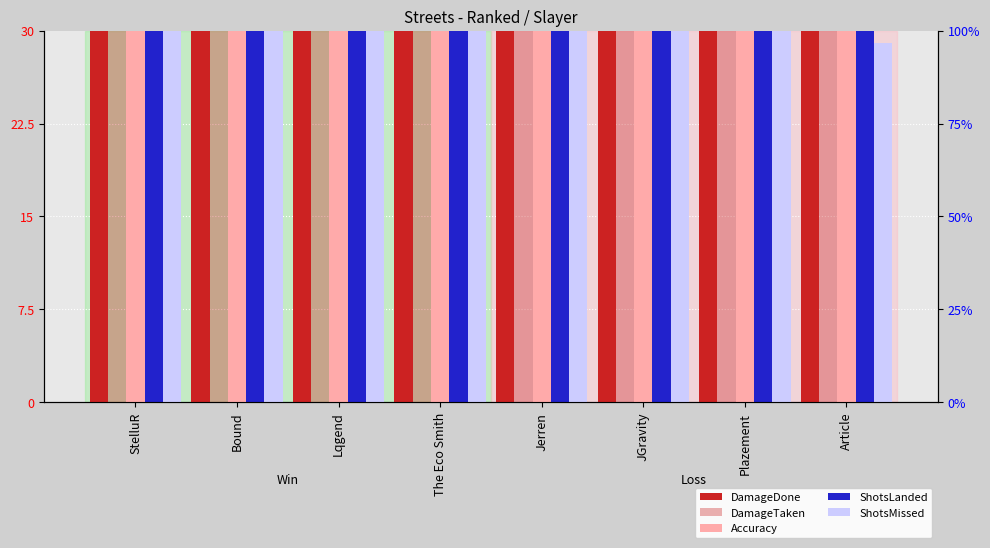

Rank the series by their maximum value, from highest to lowest.

DamageTaken, DamageDone, ShotsLanded, Accuracy, ShotsMissed